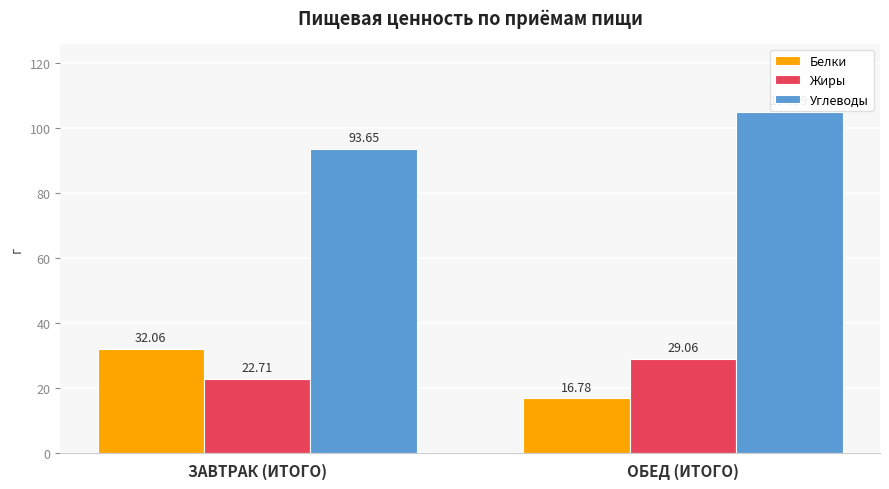

The Жиры series shows 29.1 at ОБЕД (ИТОГО). True or false?

True